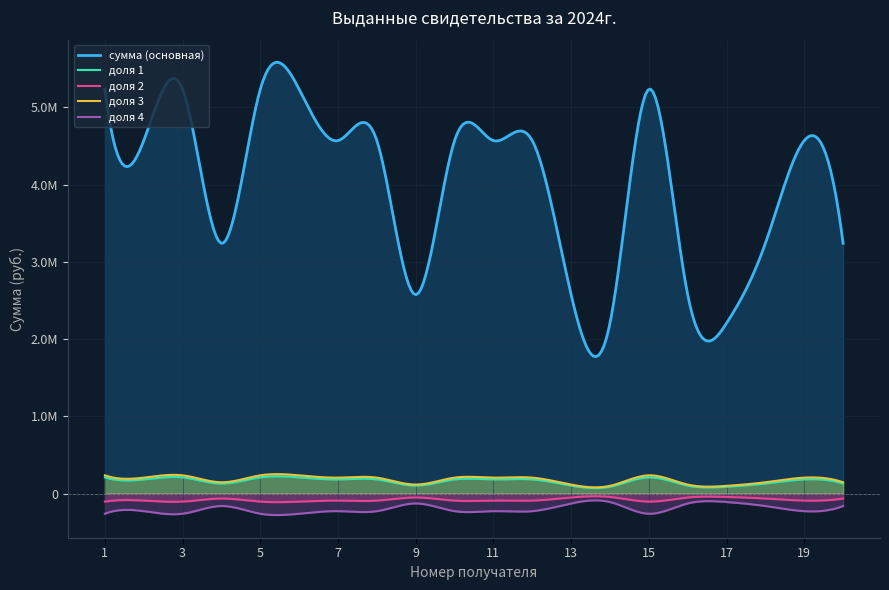

What is the sum of all values?

80026398